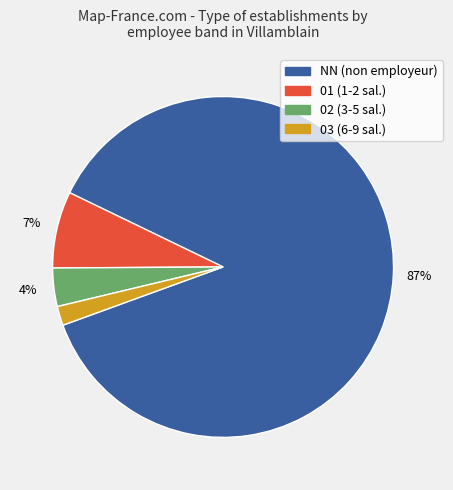

To the nearest percent, what is the average slice percentage?

25%